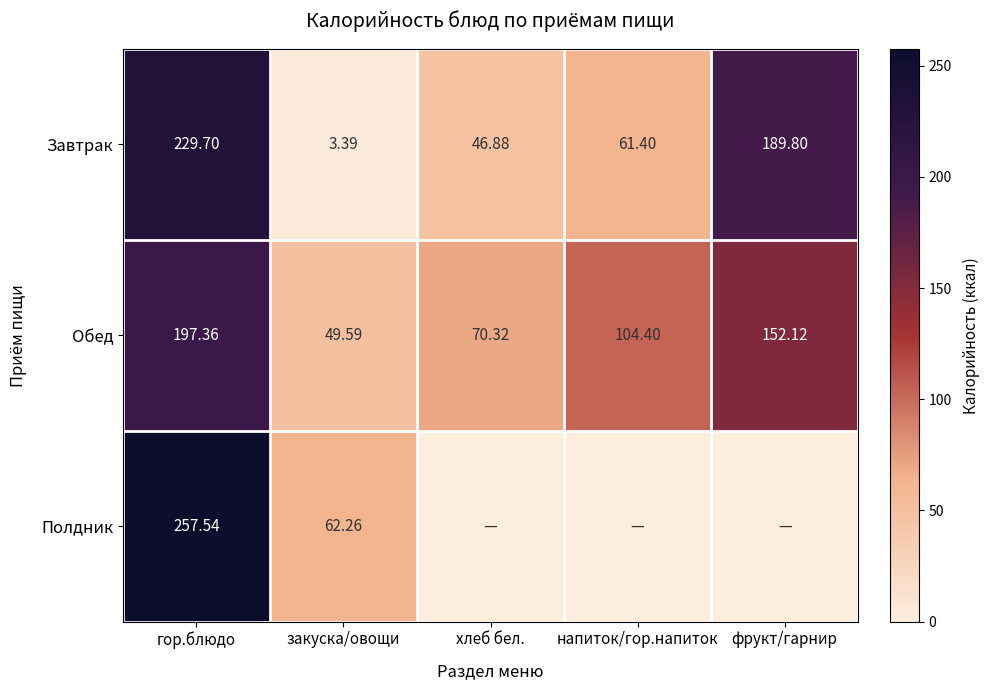

What is the difference between the Завтрак values at хлеб бел. and закуска/овощи?

43.5